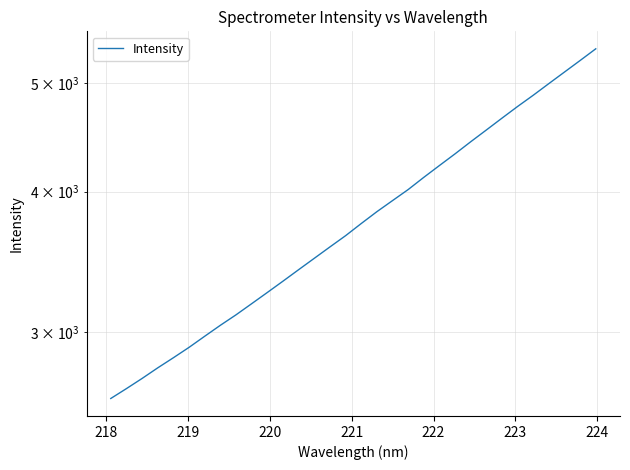

True or false: the data has more than 2 interior local peaks.

False